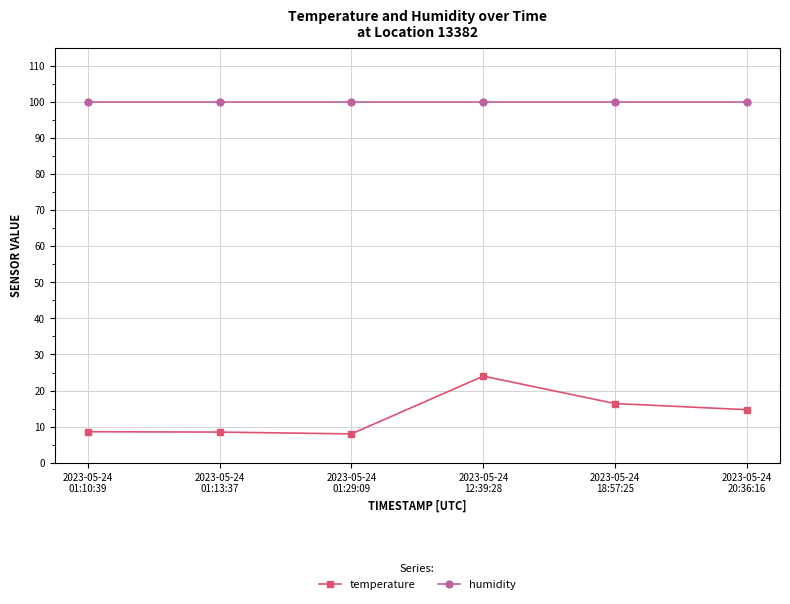

How many interior local valleys does the temperature series have?

1